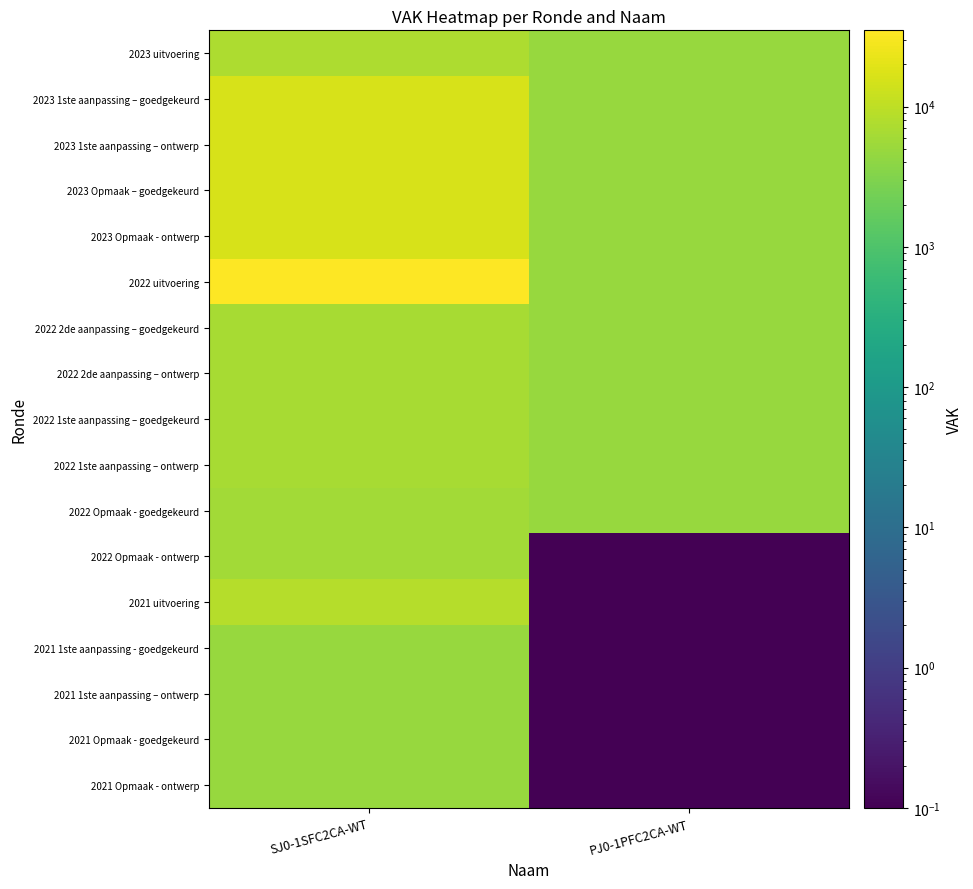

Rank the series by their maximum value, from highest to lowest.

2022 uitvoering, 2023 Opmaak – goedgekeurd, 2023 Opmaak - ontwerp, 2023 1ste aanpassing – goedgekeurd, 2023 1ste aanpassing – ontwerp, 2021 uitvoering, 2023 uitvoering, 2022 2de aanpassing – goedgekeurd, 2022 2de aanpassing – ontwerp, 2022 1ste aanpassing – goedgekeurd, 2022 1ste aanpassing – ontwerp, 2022 Opmaak - goedgekeurd, 2022 Opmaak - ontwerp, 2021 Opmaak - goedgekeurd, 2021 Opmaak - ontwerp, 2021 1ste aanpassing - goedgekeurd, 2021 1ste aanpassing – ontwerp